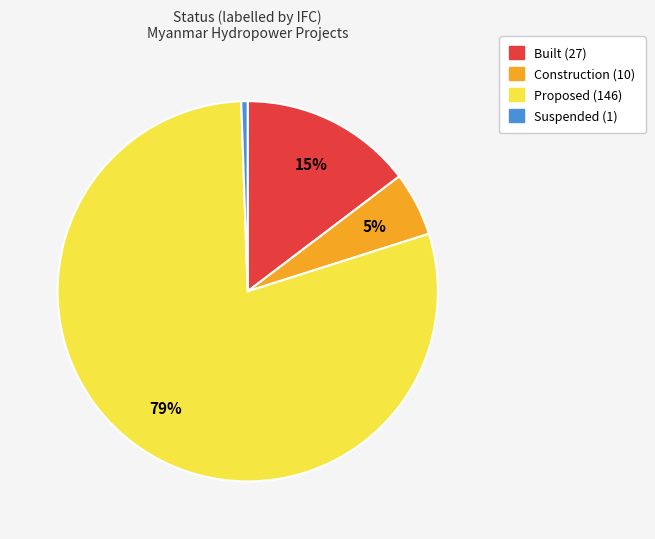

The Proposed slice represents 79% of the pie. True or false?

True